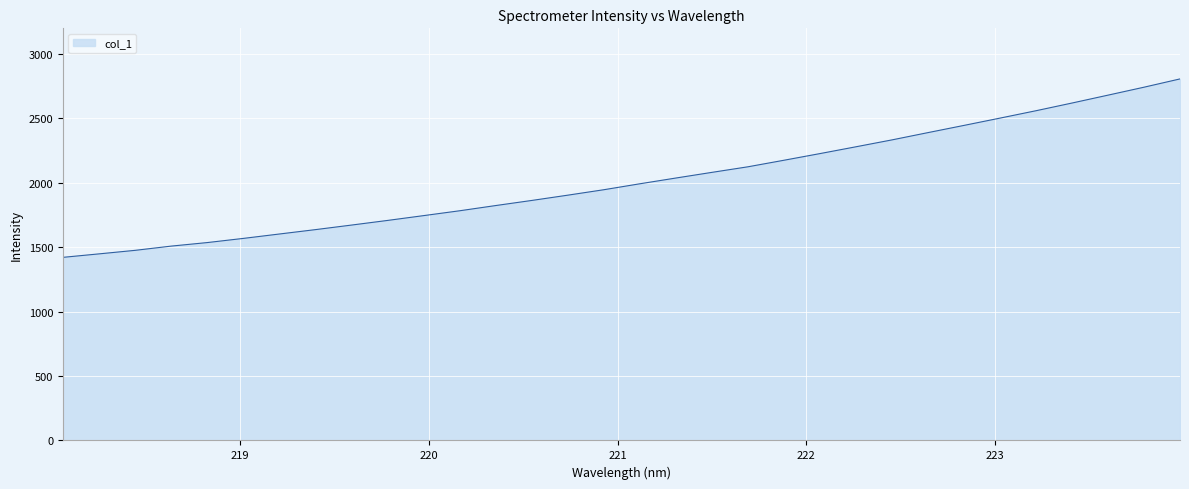

What is the greatest value displayed?

2807.2